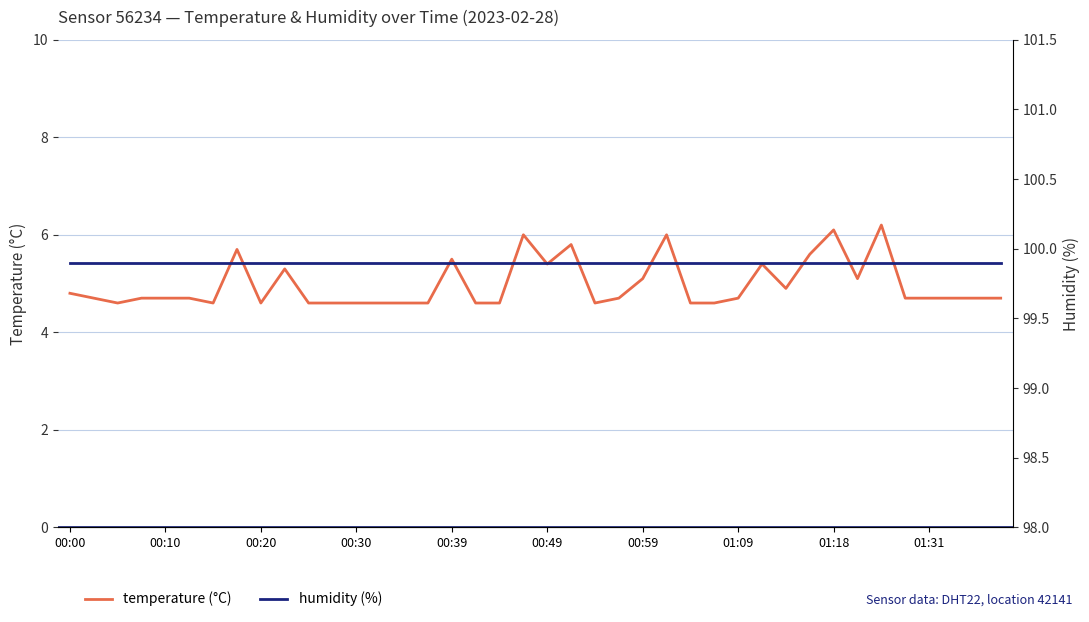

Reading right to left, list all the values displayed in this chart.

temperature (°C): 4.7	4.7	4.7	4.7	4.7	6.2	5.1	6.1	5.6	4.9	5.4	4.7	4.6	4.6	6.0	5.1	4.7	4.6	5.8	5.4	6.0	4.6	4.6	5.5	4.6	4.6	4.6	4.6	4.6	4.6	5.3	4.6	5.7	4.6	4.7	4.7	4.7	4.6	4.7	4.8
humidity (%): 99.9	99.9	99.9	99.9	99.9	99.9	99.9	99.9	99.9	99.9	99.9	99.9	99.9	99.9	99.9	99.9	99.9	99.9	99.9	99.9	99.9	99.9	99.9	99.9	99.9	99.9	99.9	99.9	99.9	99.9	99.9	99.9	99.9	99.9	99.9	99.9	99.9	99.9	99.9	99.9